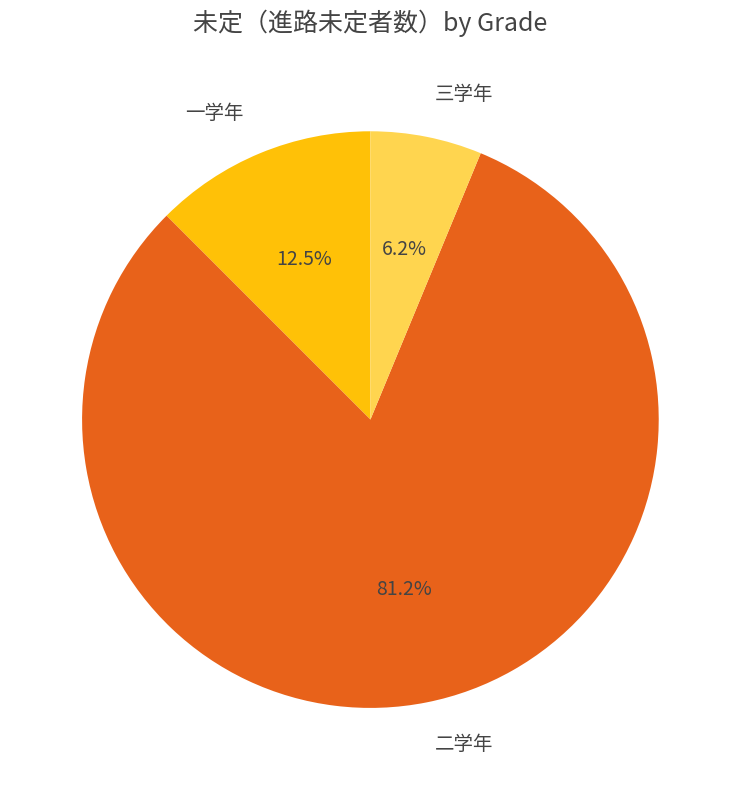

What is the majority slice?

二学年